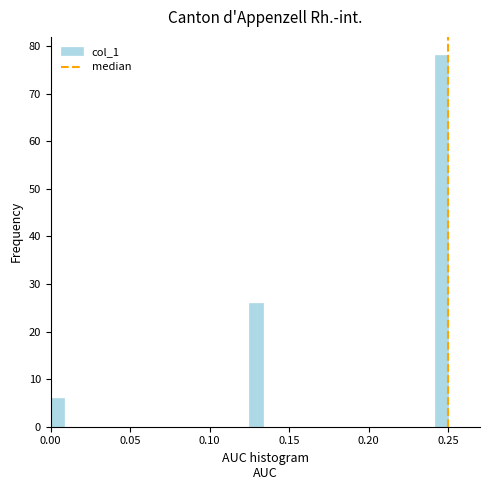

Read against the x-axis, roughly where is the centre of the tallest bar?

0.245